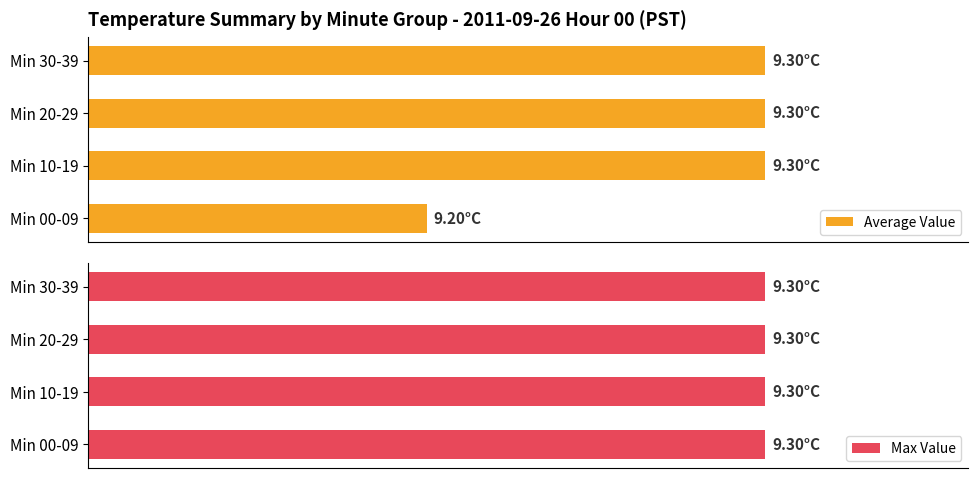

How many categories are shown in the chart?

4